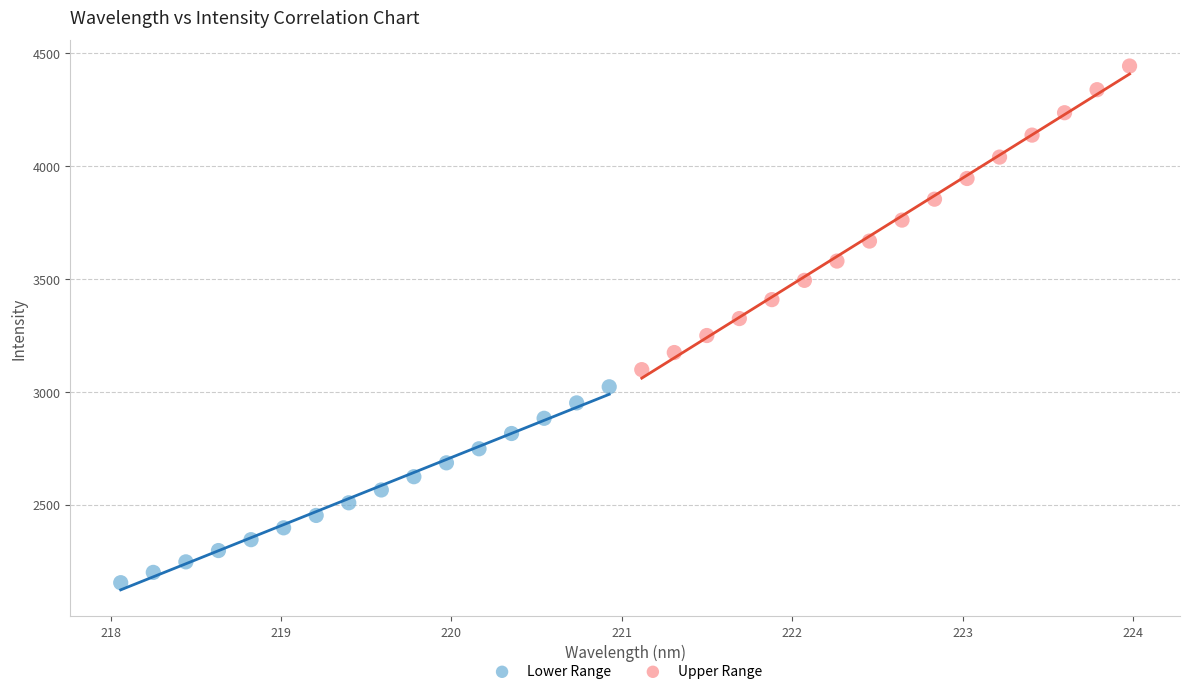

Which series reaches the minimum Y coordinate?

Lower Range